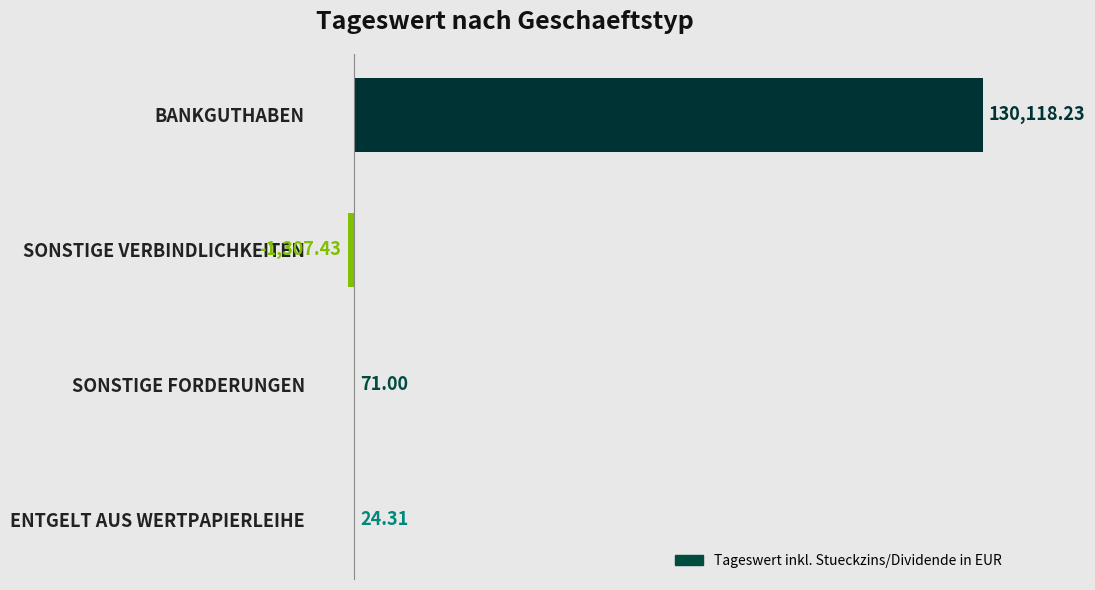

What is the change in value from SONSTIGE VERBINDLICHKEITEN to SONSTIGE FORDERUNGEN?

+1378.4